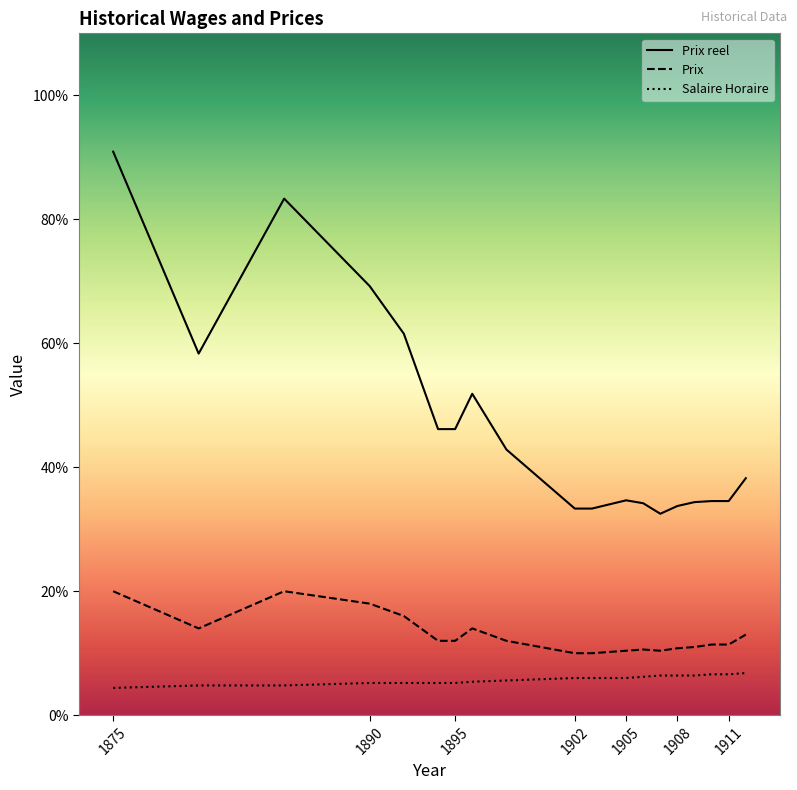

Which series has the largest total across all categories?

Prix reel